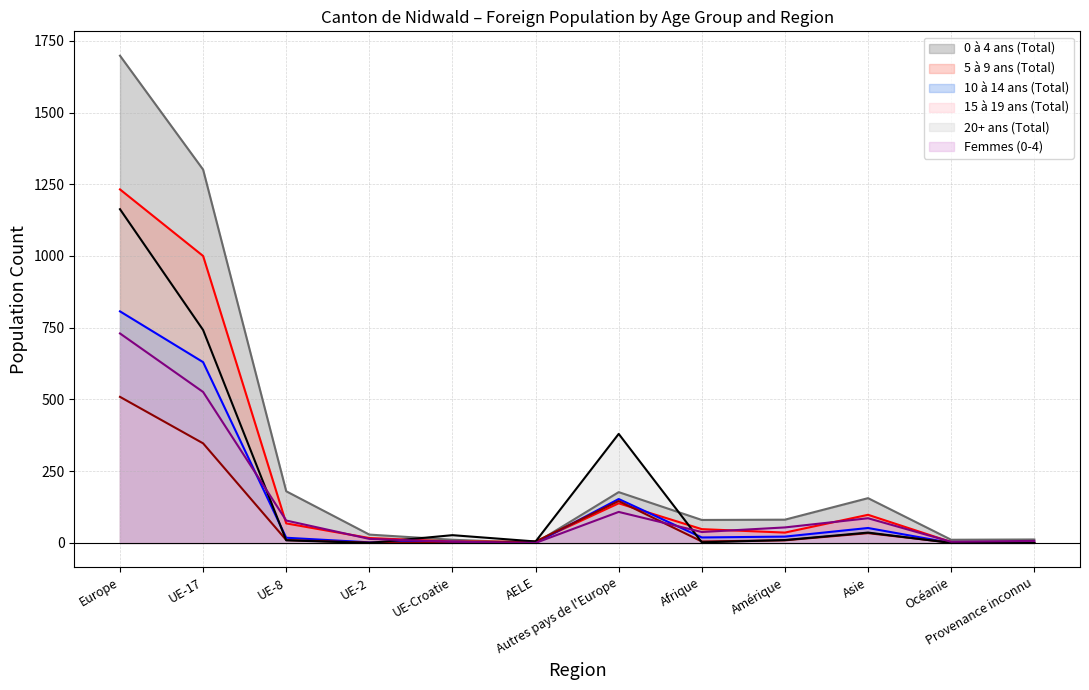

At which category does 20+ ans (Total) reach its first local valley?

UE-2